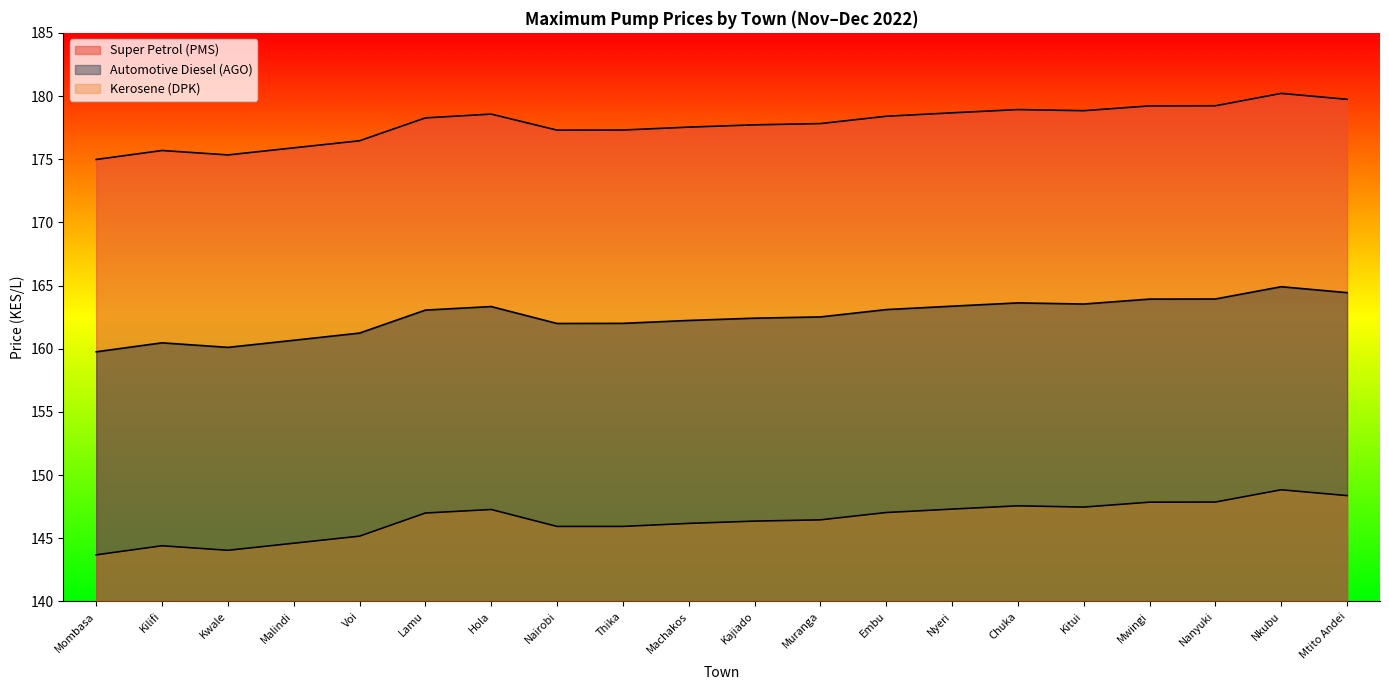

Where is Kerosene (DPK) nearest to the value 146?

Nairobi